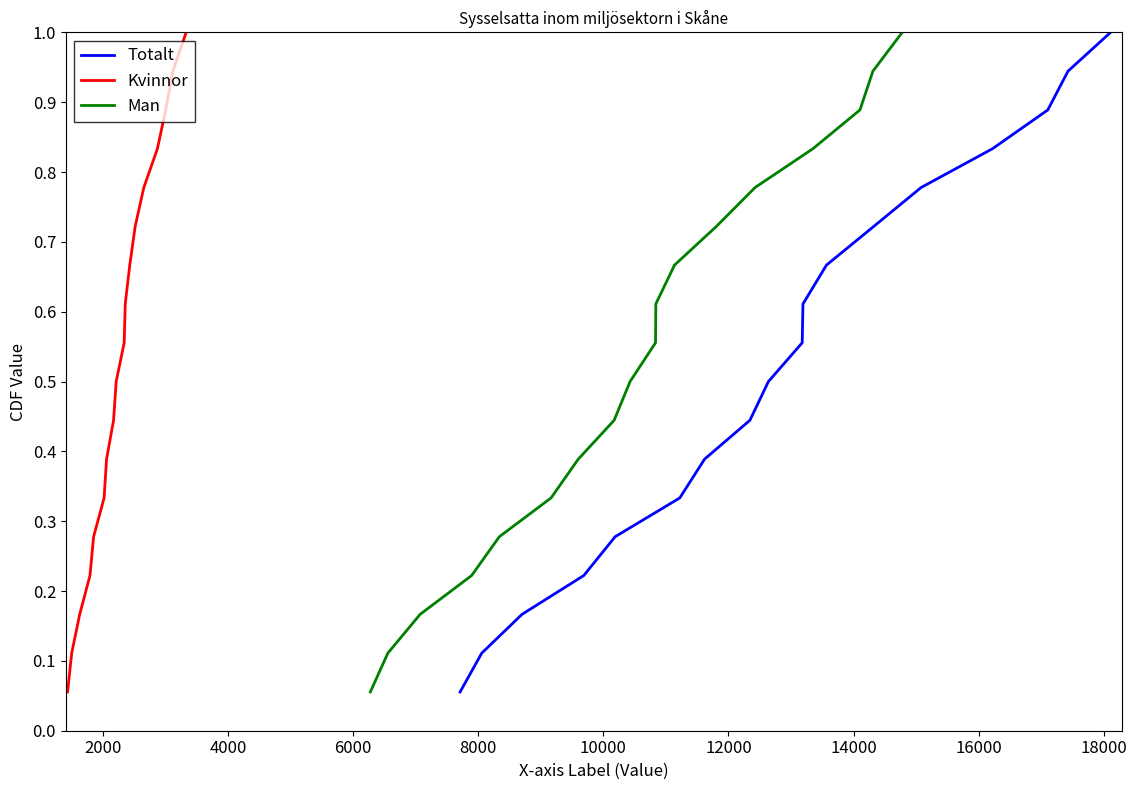

What is the sum of all Kvinnor values?

9.5